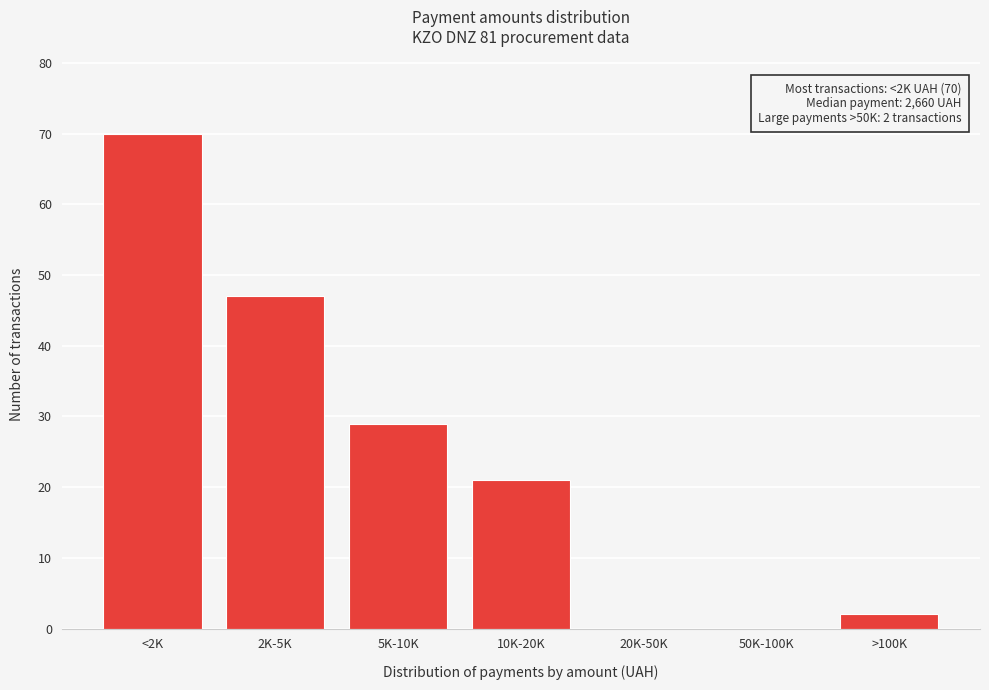

Reading left to right, transcribe all the data shown in this chart.

<2K=70	2K-5K=47	5K-10K=29	10K-20K=21	20K-50K=0	50K-100K=0	>100K=2